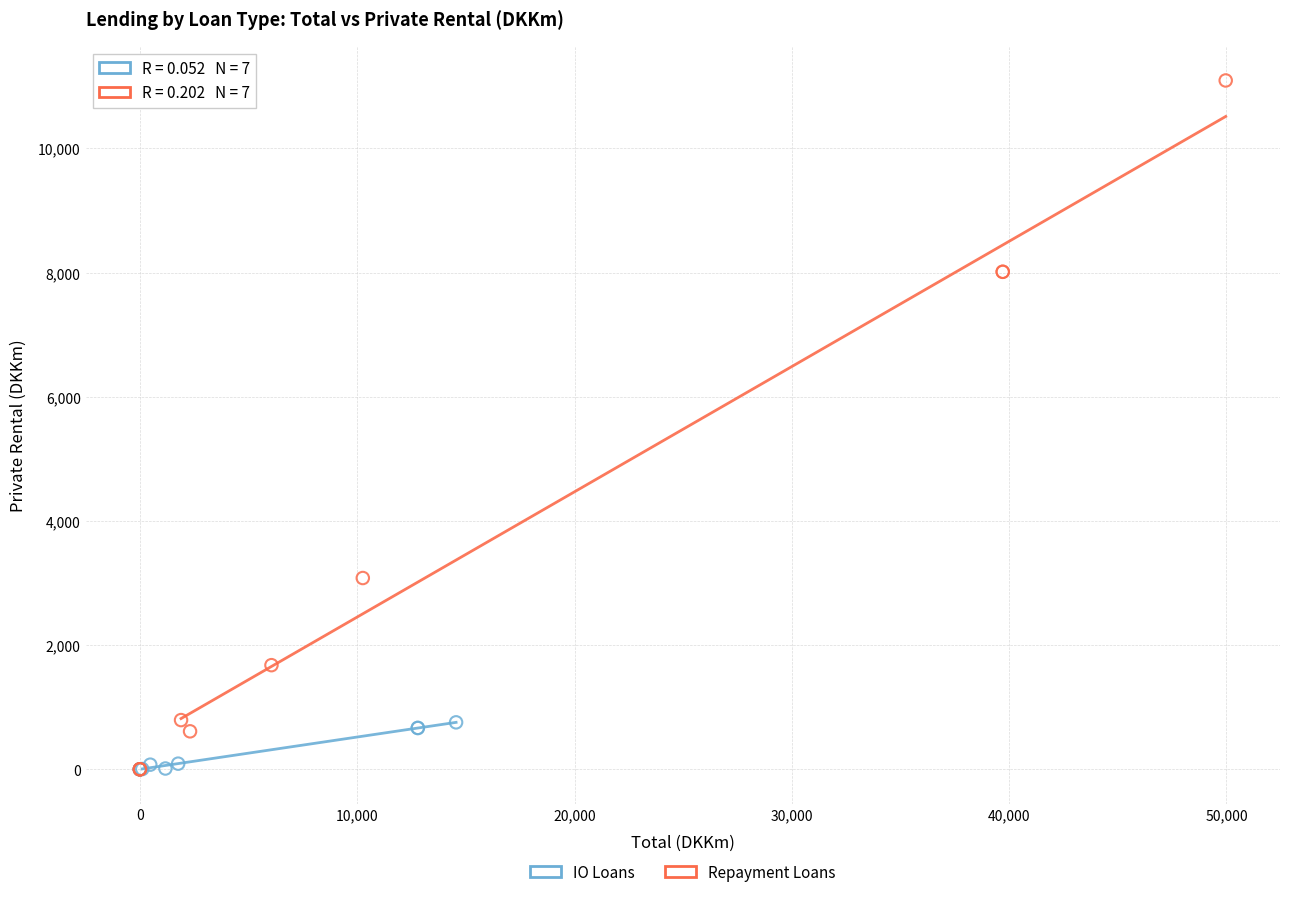

Which series contains the highest Y value?

Repayment Loans